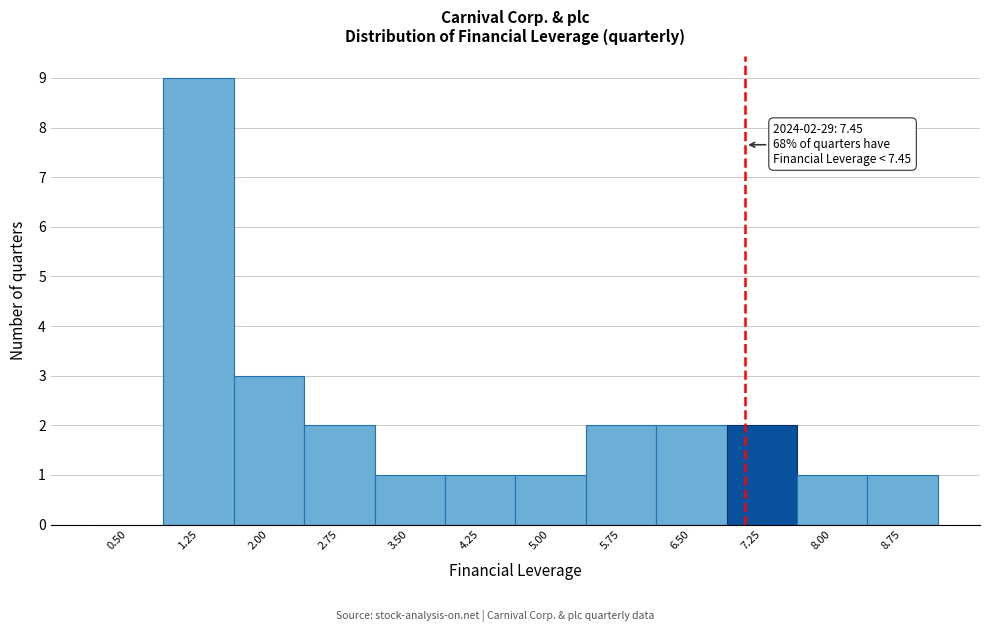

Reading left to right, transcribe all the data shown in this chart.

0.50=0	1.25=9	2.00=3	2.75=2	3.50=1	4.25=1	5.00=1	5.75=2	6.50=2	7.25=2	8.00=1	8.75=1